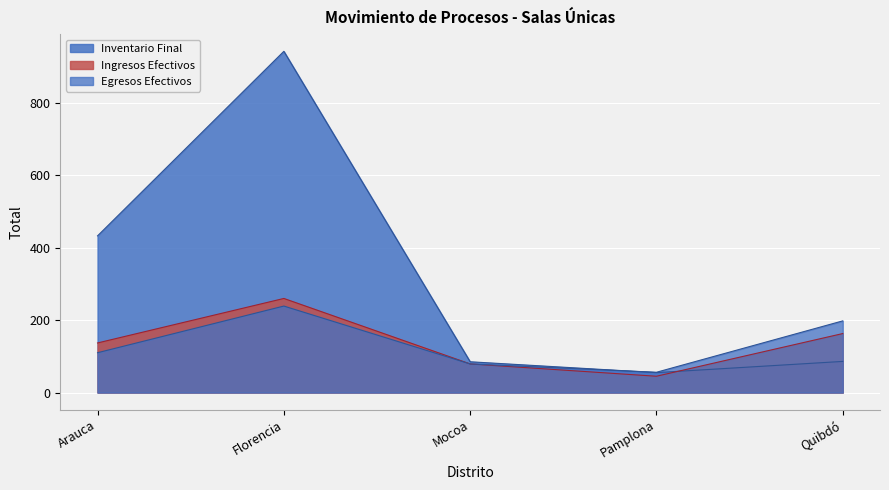

Where is Ingresos Efectivos nearest to the value 152?

Quibdó